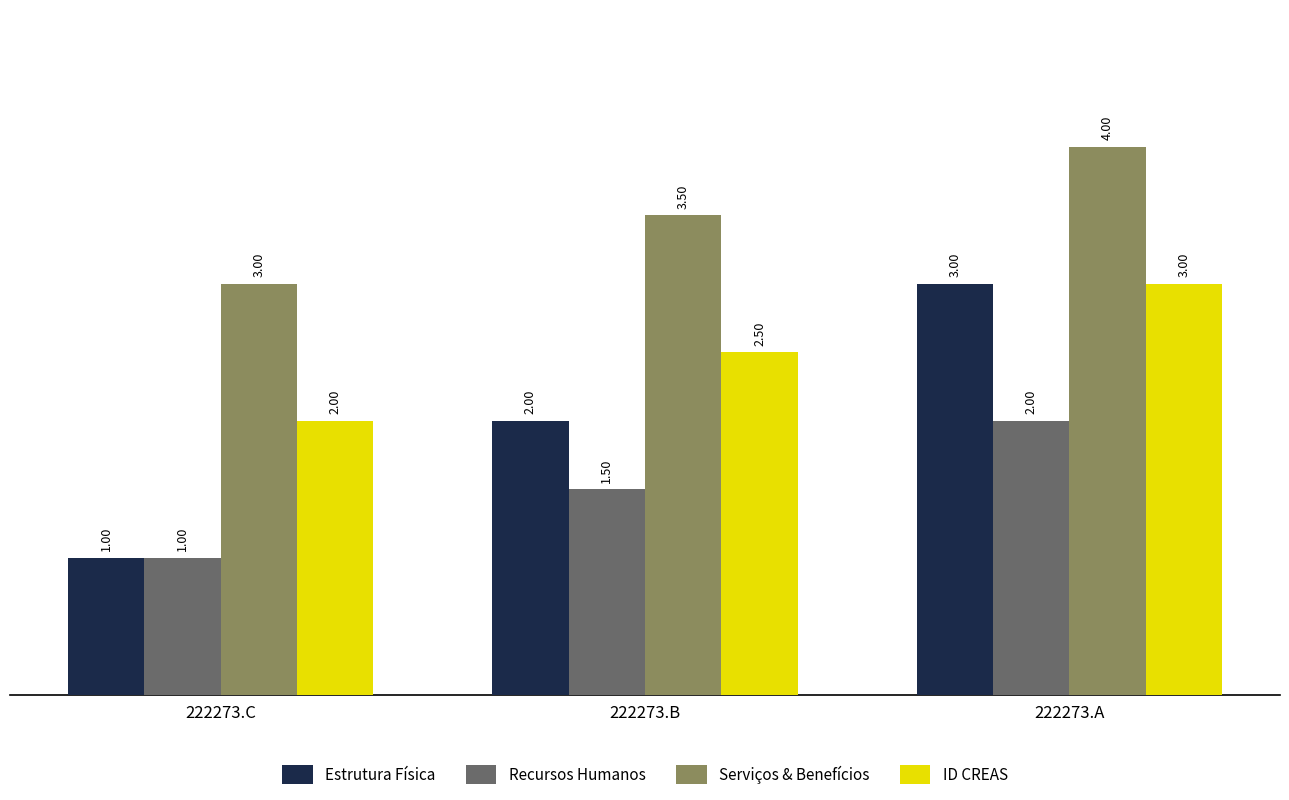

Which category has the highest value in the Serviços & Benefícios series?

222273.A